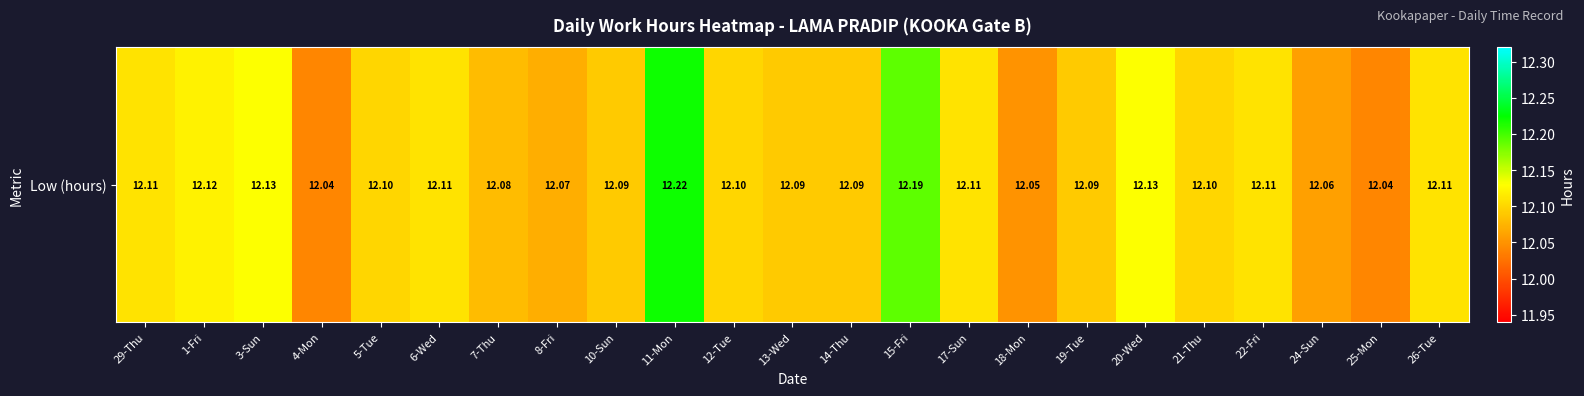

How many series are shown in this chart?

1